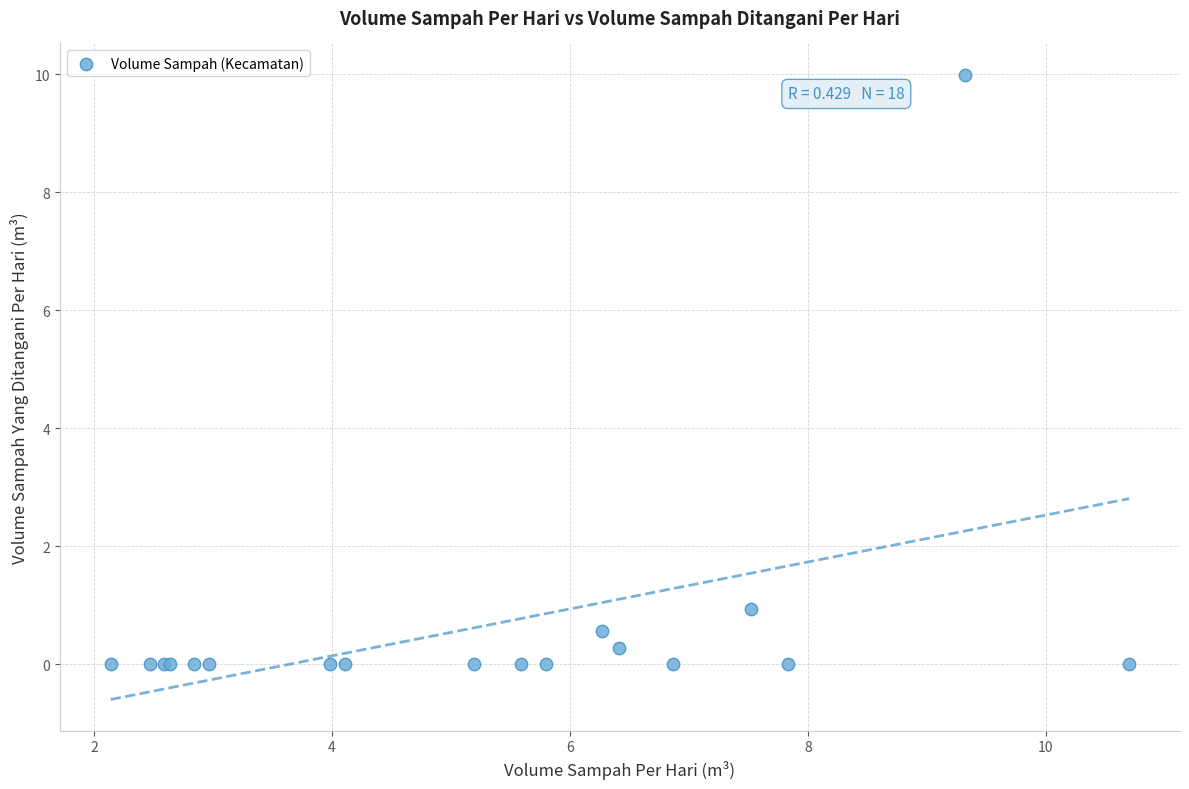

What Y value in the scatter plot is closest to 4?

0.9